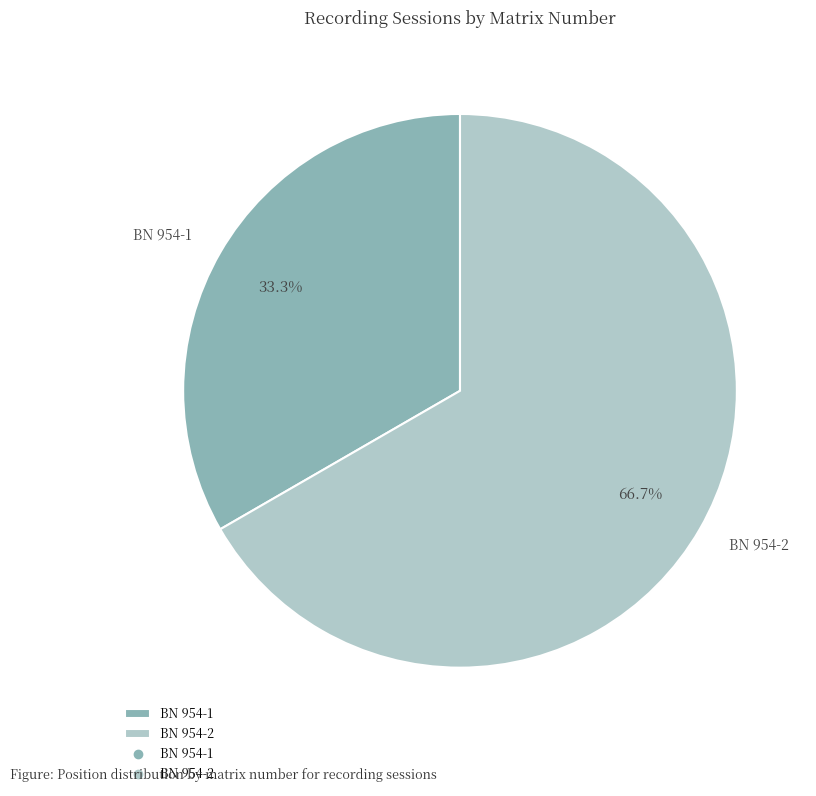

Rank the categories by value from highest to lowest.

BN 954-2, BN 954-1